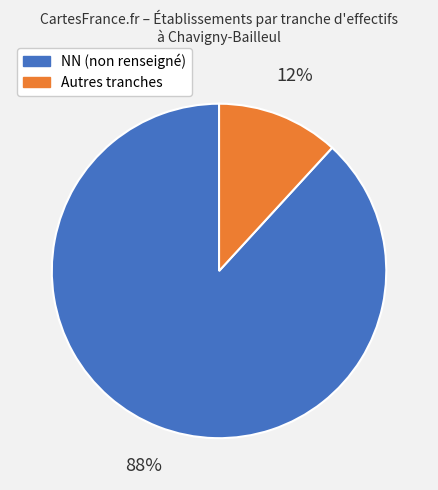

The NN (non renseigné) slice represents 74% of the pie. True or false?

False